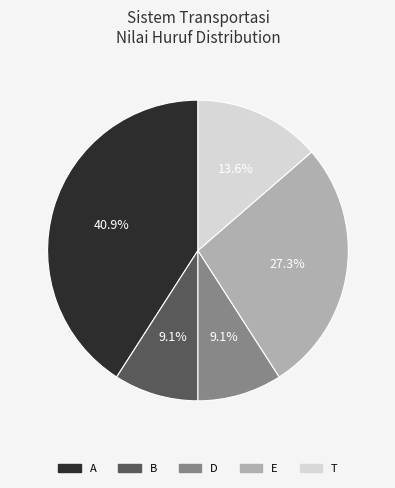

How many segments does this pie chart have?

5